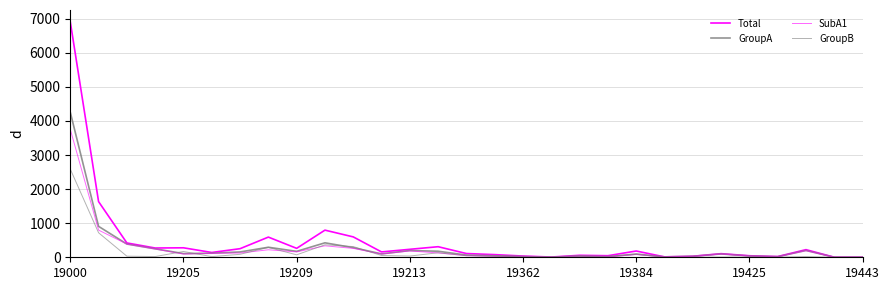

What is the difference between the second highest and second lowest values in the Total series?

1631